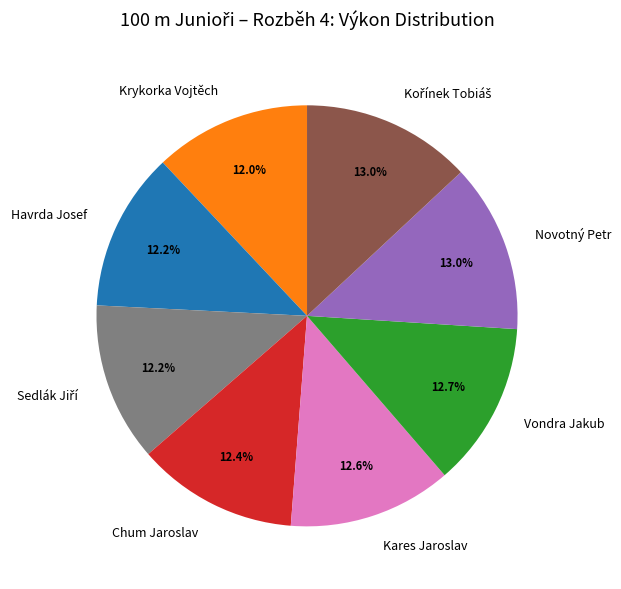

Do Chum Jaroslav and Krykorka Vojtěch together represent more than half of the pie?

No